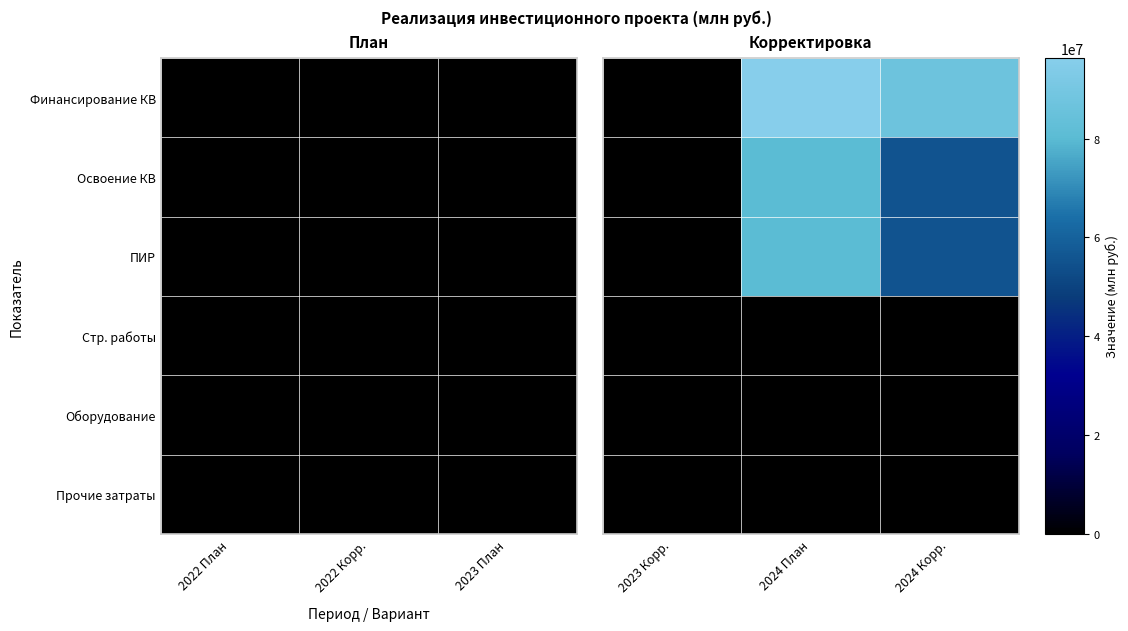

Is the value of Оборудование at 2023 Корр. greater than the value of Стр. работы at 2024 План?

No